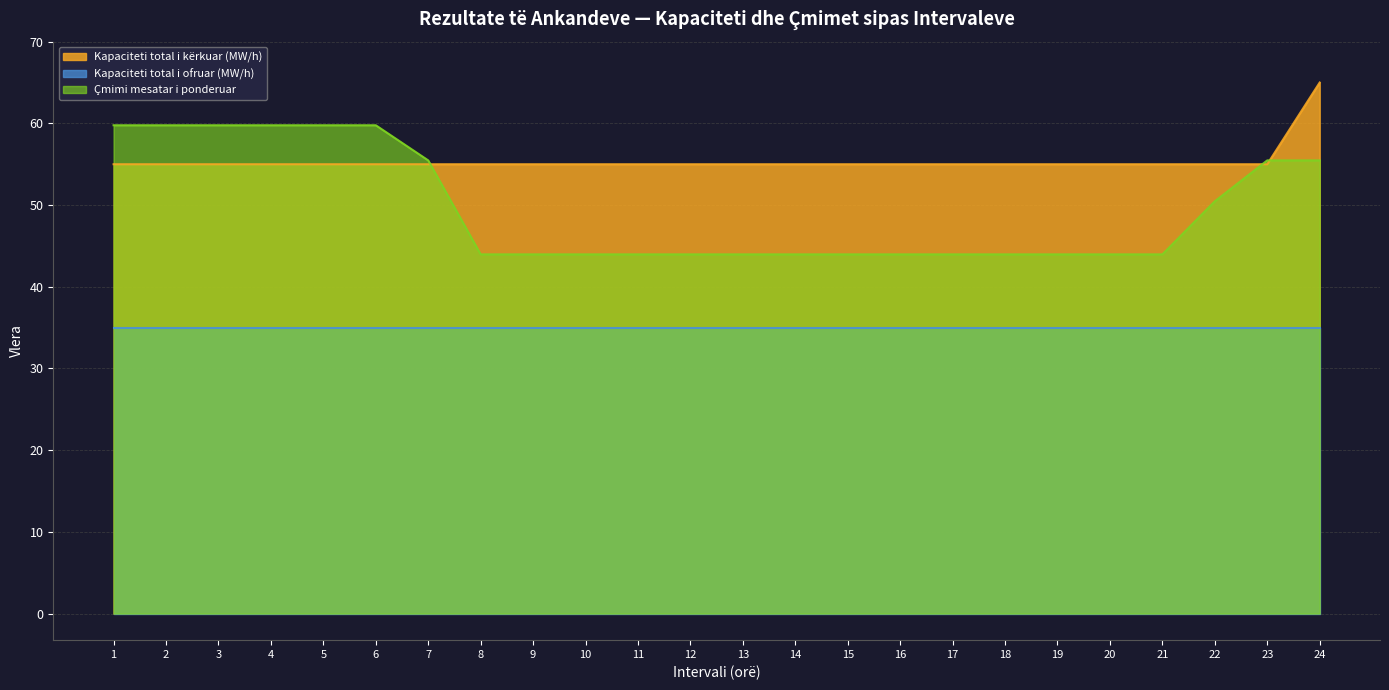

What value does the Çmimi mesatar i ponderuar series have at 6?

59.8